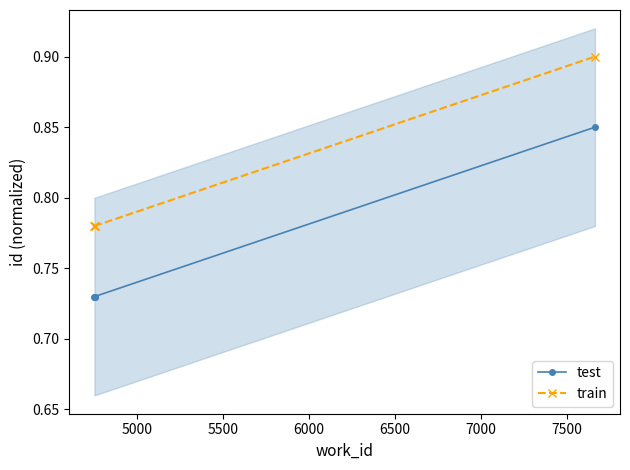

How many lines are shown in the chart?

2